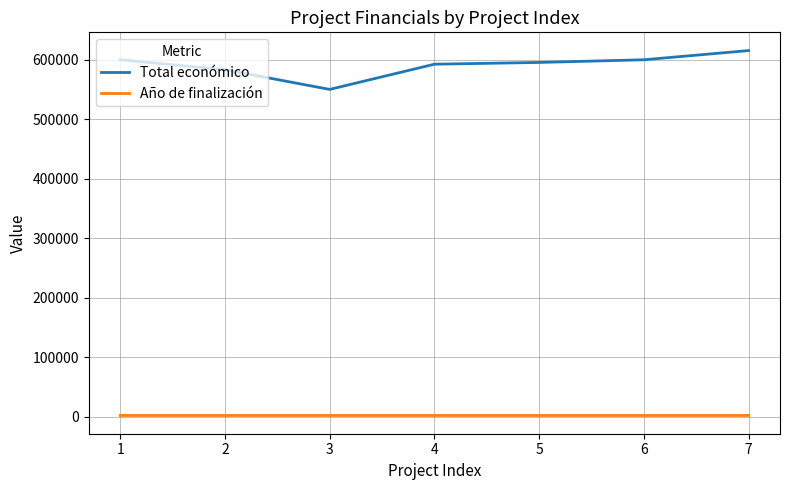

At which category does Total económico reach its first local valley?

3